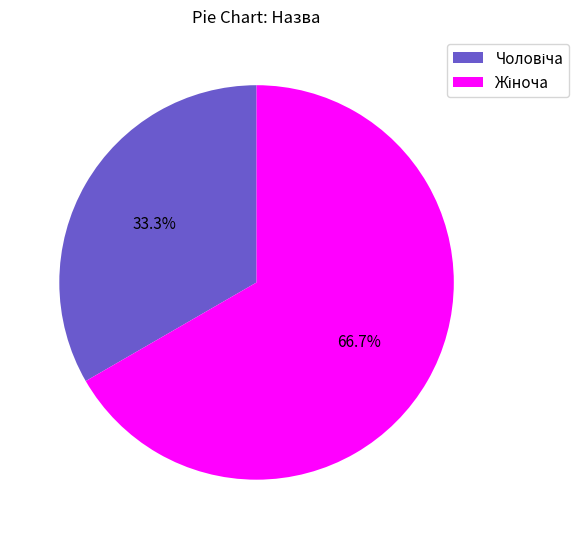

Does any single category account for the majority?

Yes